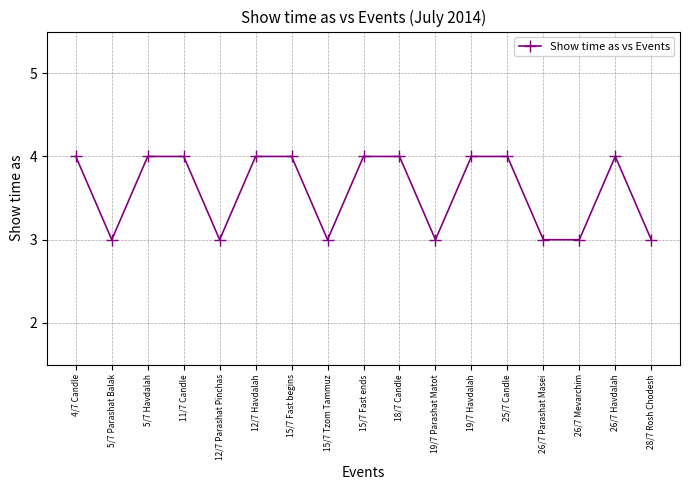

What is the maximum value shown in the chart?

4